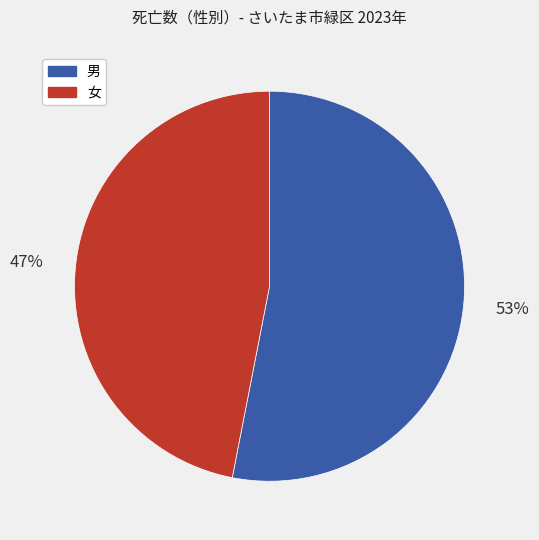

Is 男 the majority of the pie?

Yes